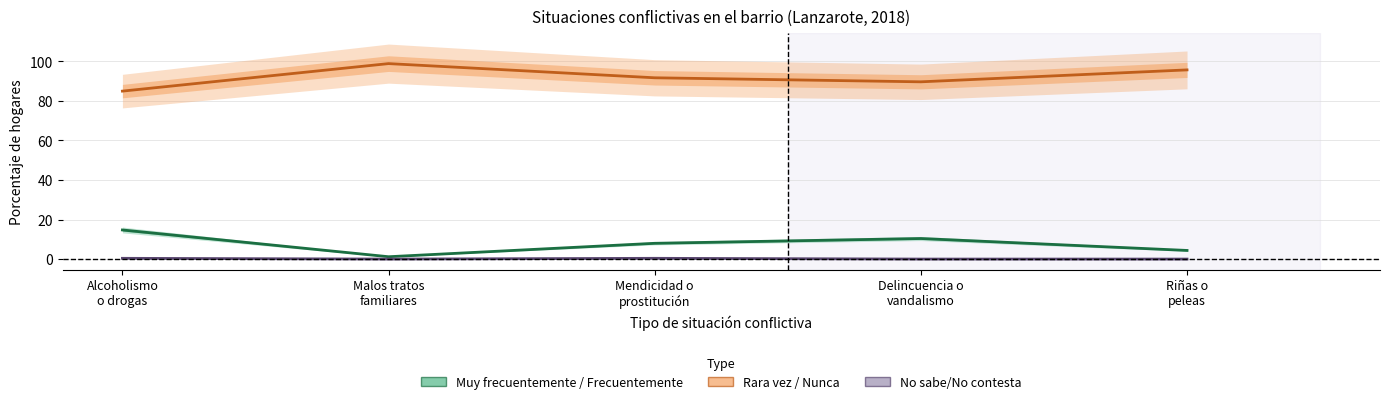

Is it true that Rara vez / Nunca equals 144.1 at Alcoholismo
o drogas?

False